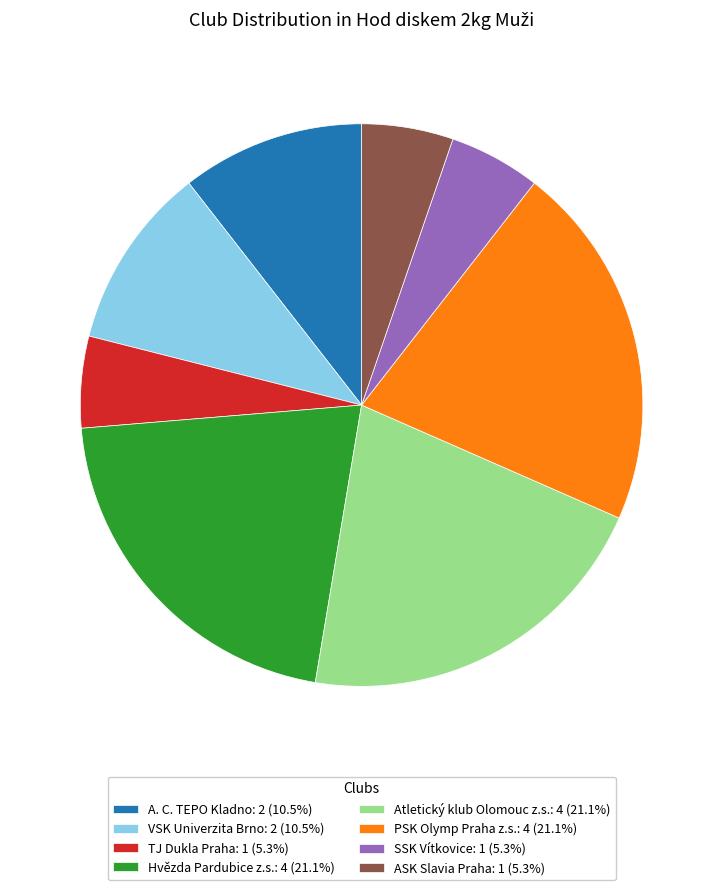

Approximately how many times larger is the value at Atletický klub Olomouc z.s.: 4 (21.1%) compared to Hvězda Pardubice z.s.: 4 (21.1%)?

1.0